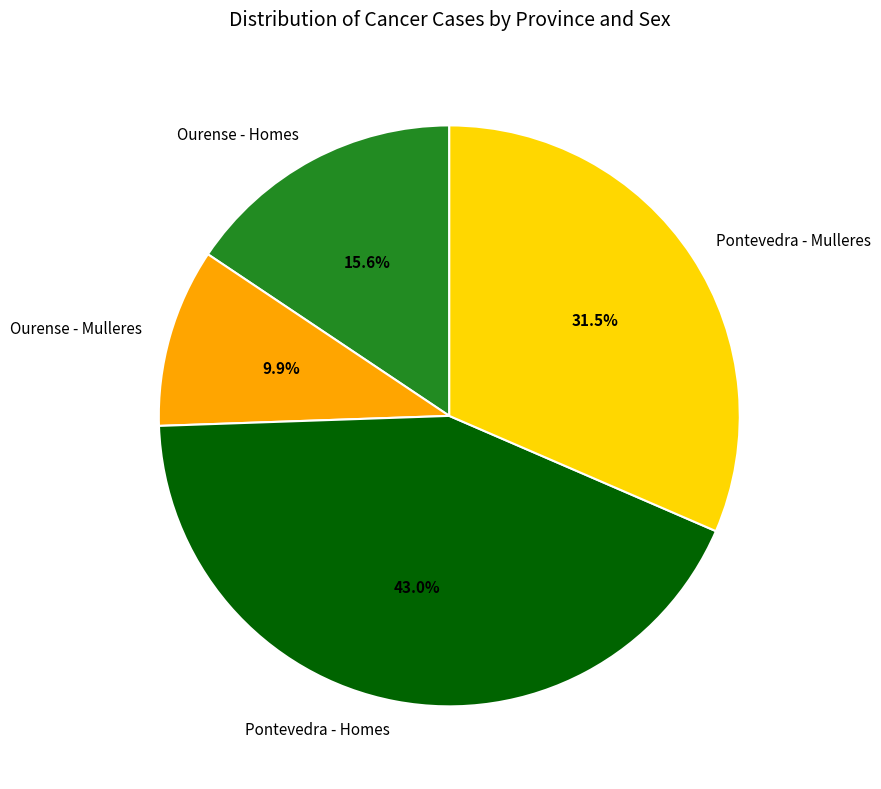

What is the smallest slice in the pie chart?

Ourense - Mulleres